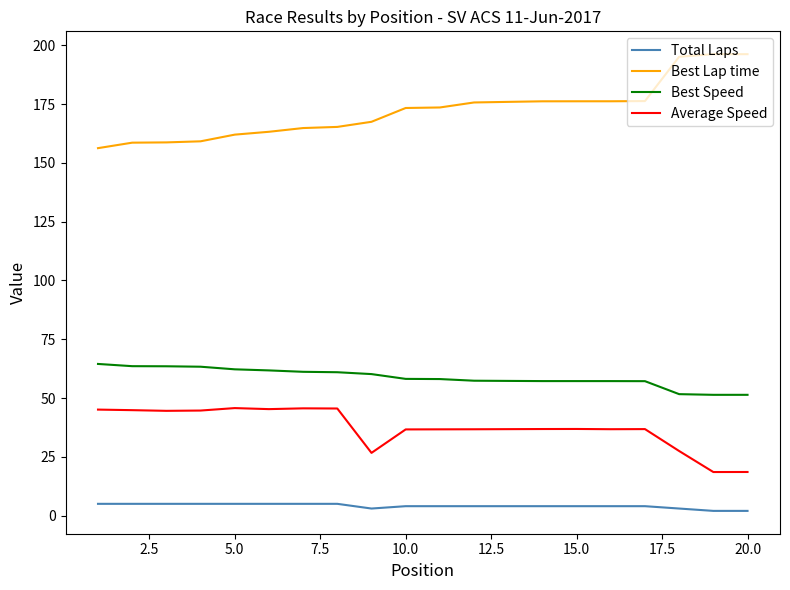

What is the average value of the Total Laps series?

4.1